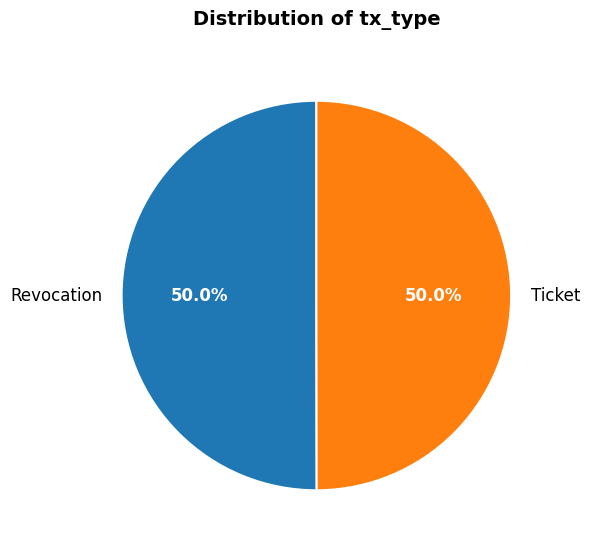

What is the ratio of the value at Ticket to the value at Revocation?

1.0